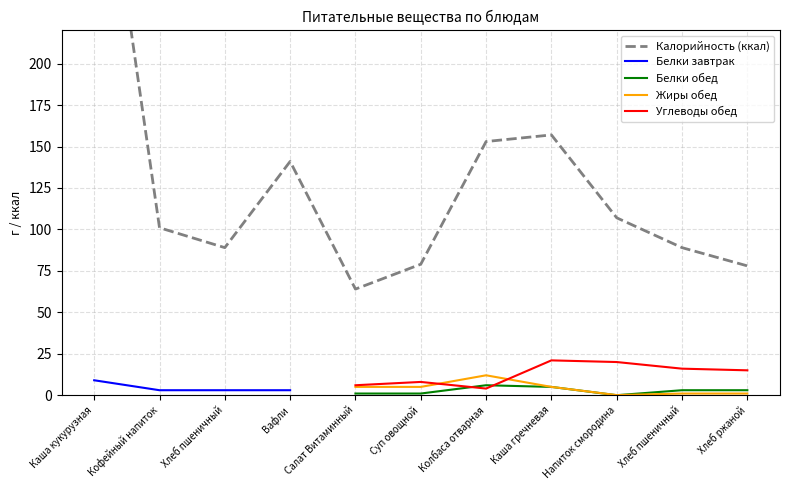

What is the spread (max minus min) of values at Вафли?

138.0